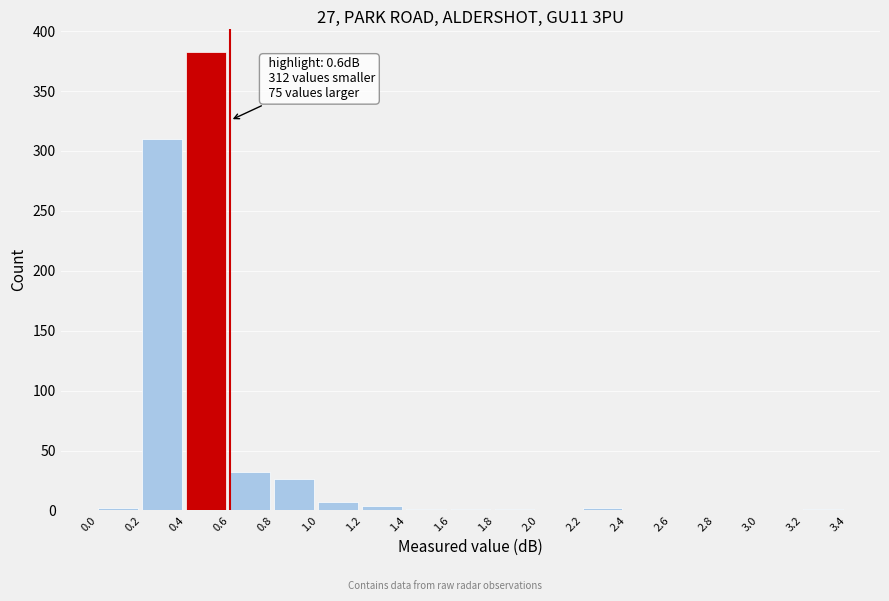

Which range on the x-axis has the tallest bar?

0.4 to 0.6